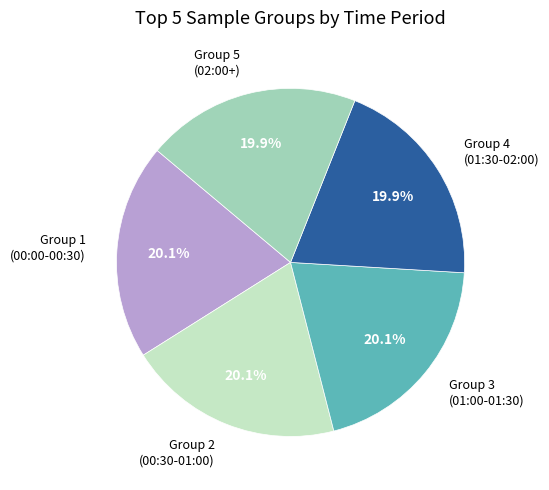

Is there any slice that represents more than half of the pie?

No